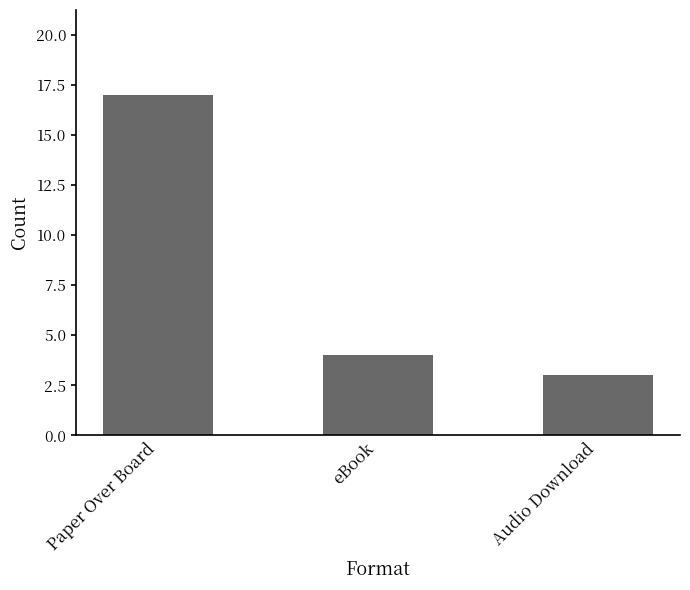

What is the maximum value shown in the chart?

17